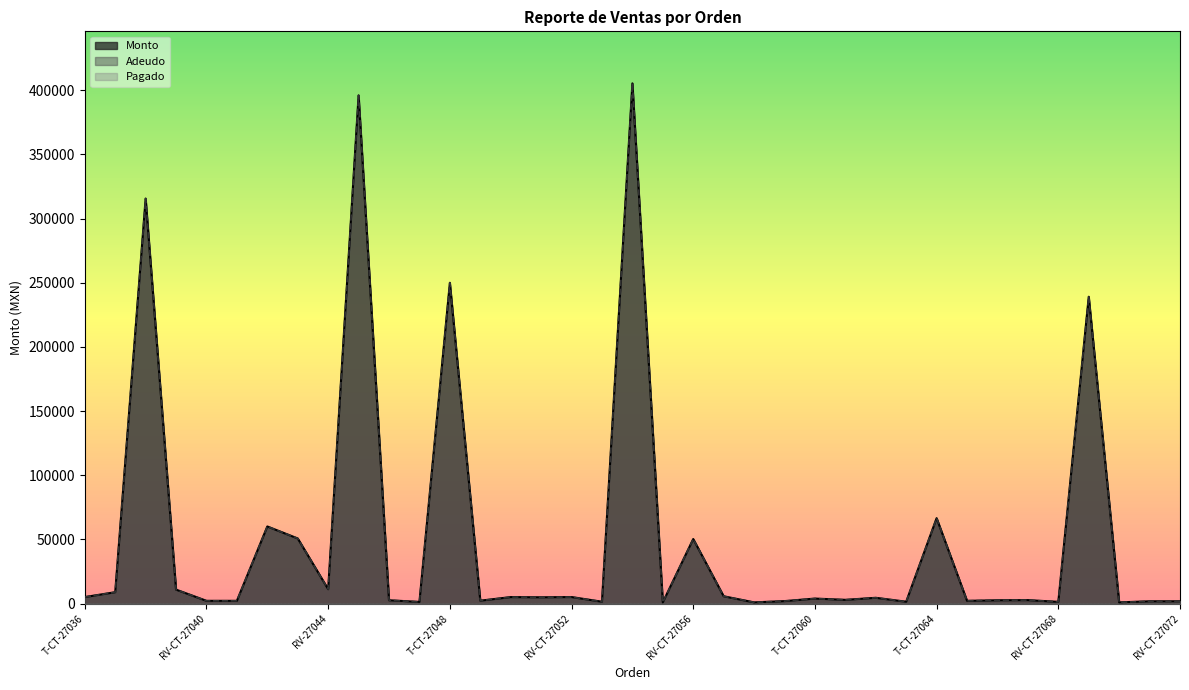

Does the chart display data point markers on the line(s)?

No